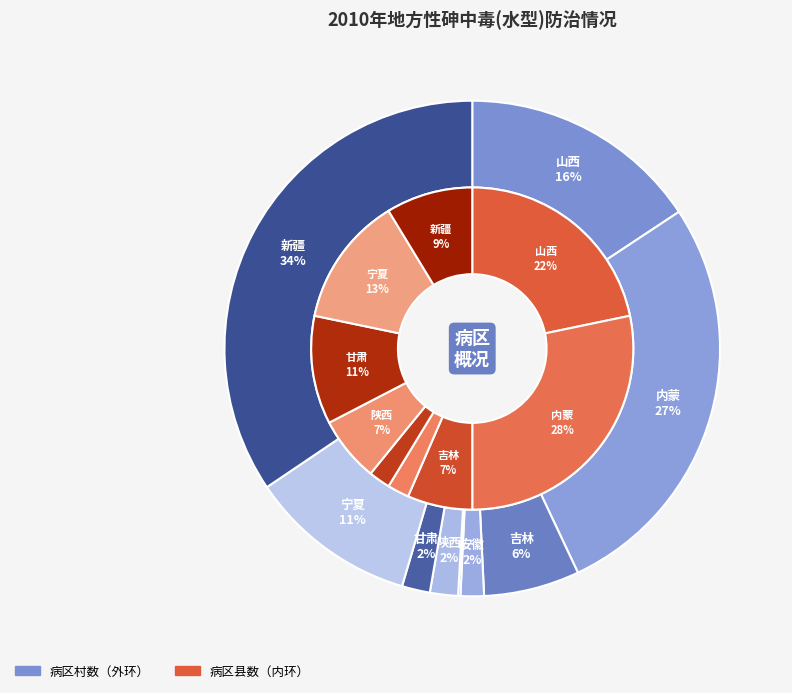

Is there any slice that represents more than half of the pie?

No